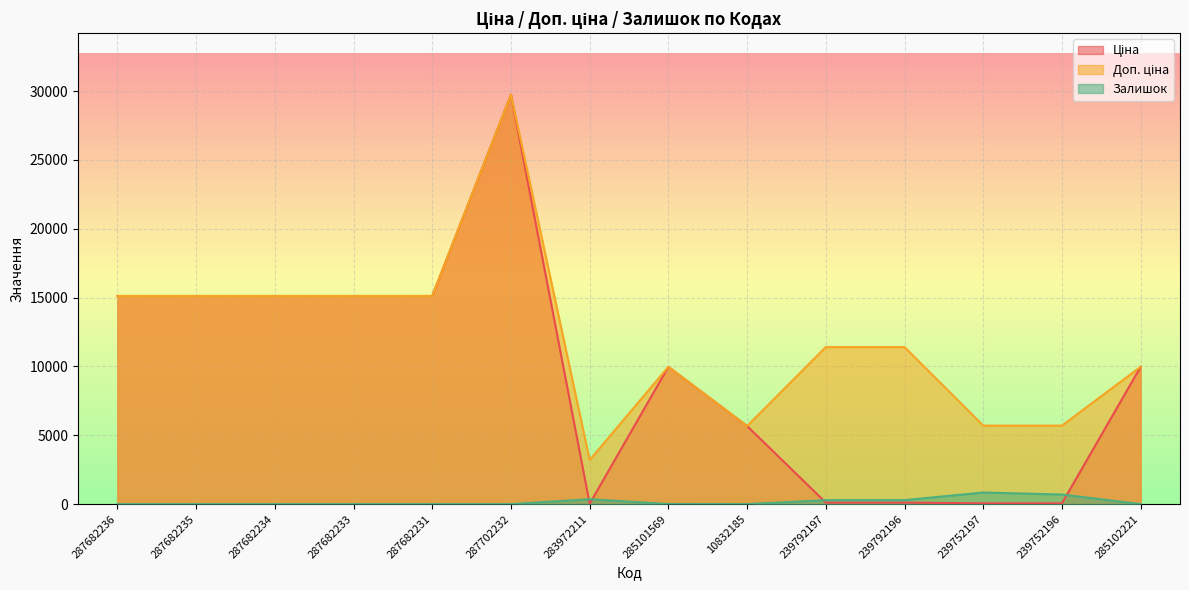

What is the label of the 8th point from the right?

283972211